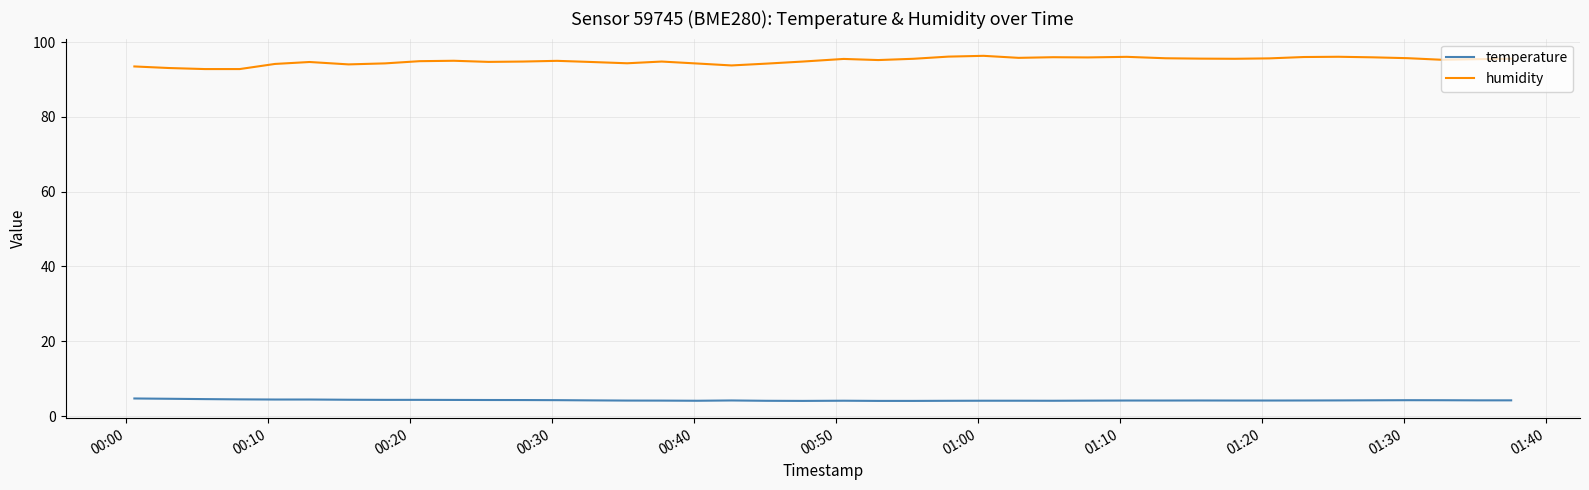

What is the difference between the second highest and minimum values in the humidity series?

3.3